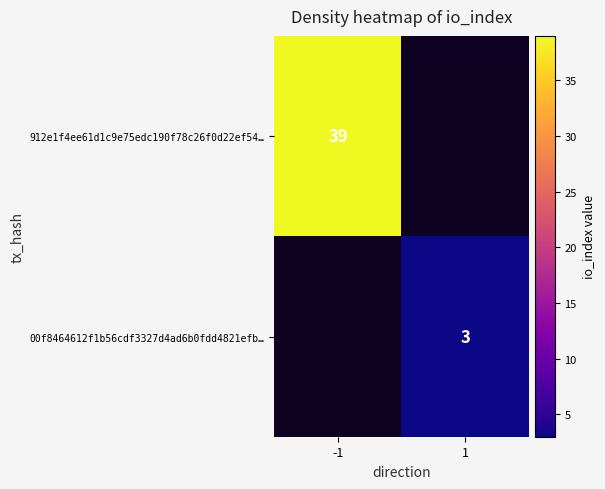

What is the maximum value shown in the chart?

39.0